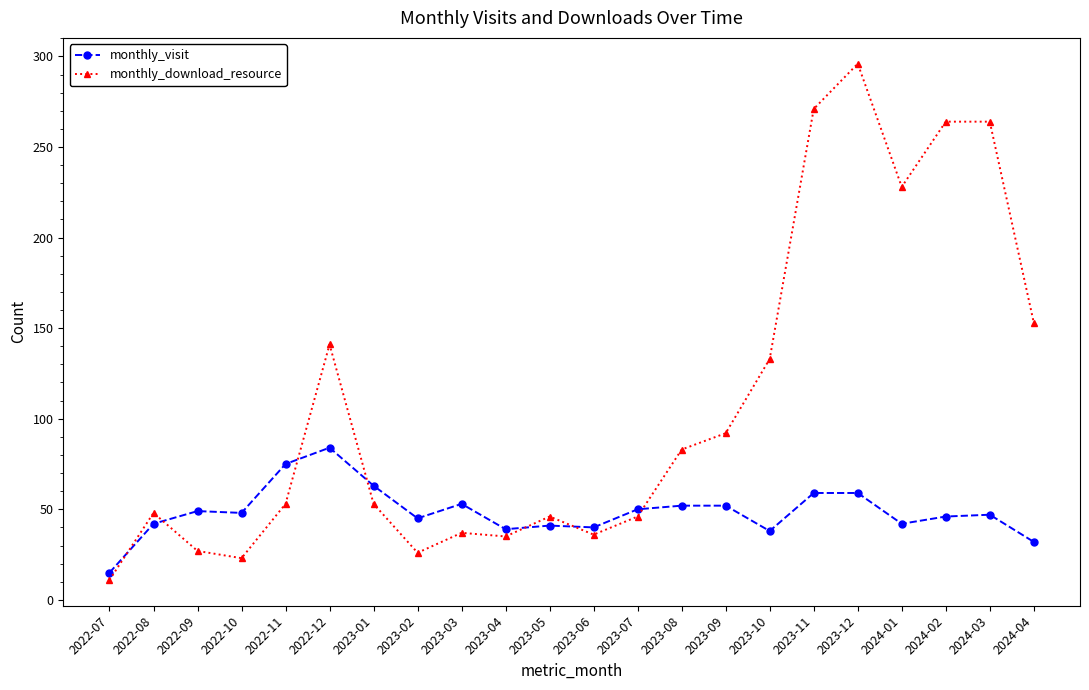

Rank the series by their average value, from highest to lowest.

monthly_download_resource, monthly_visit